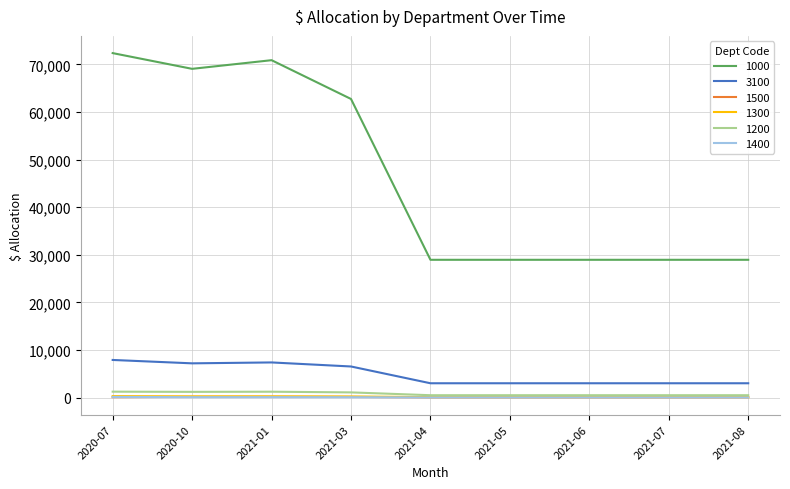

What position from the right is 2020-07?

9